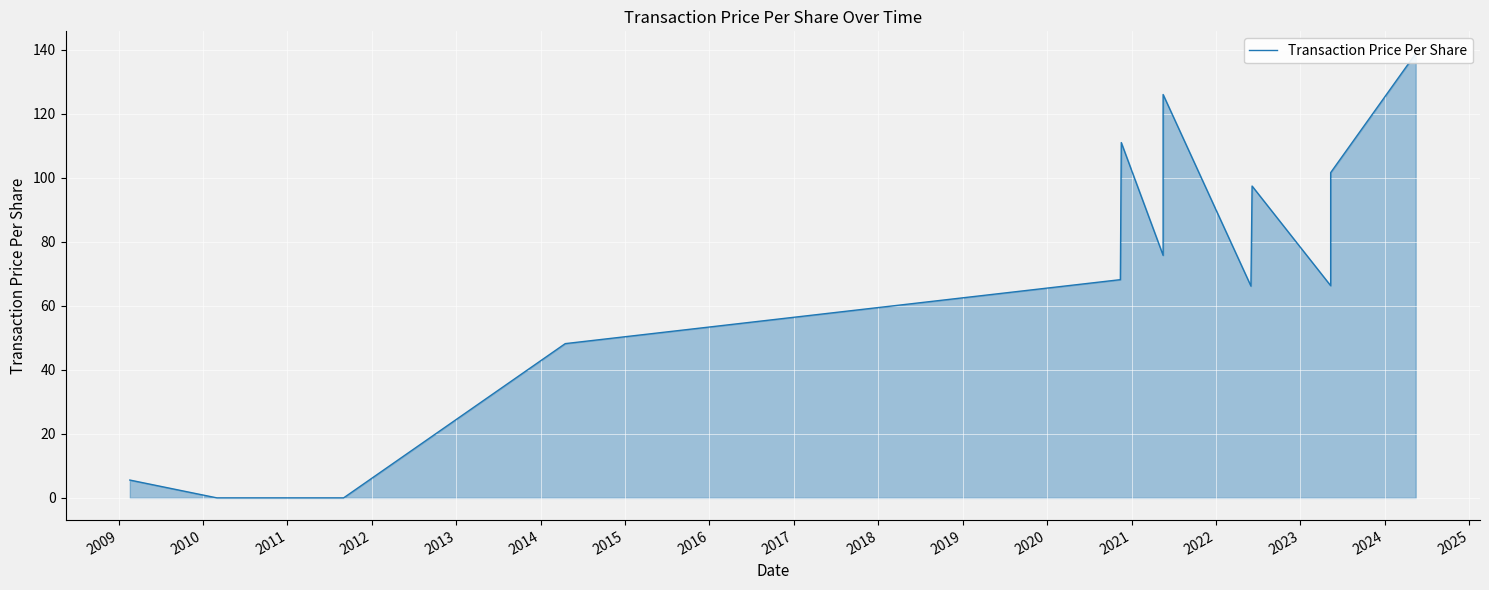

How many lines are shown in the chart?

1